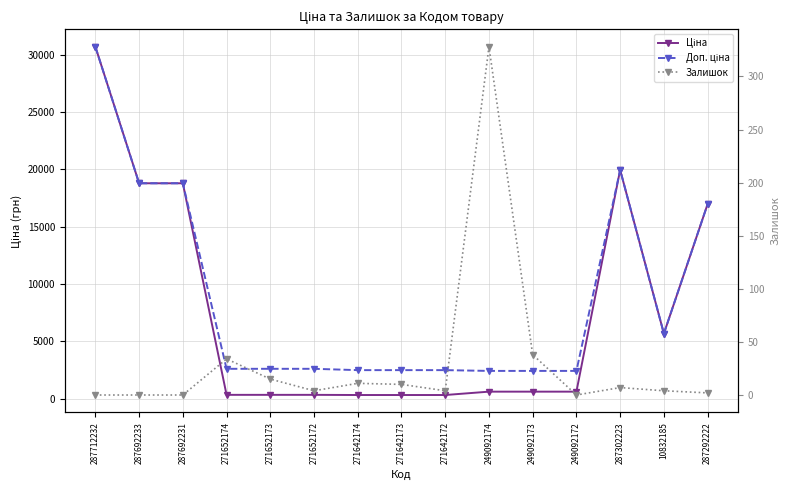

True or false: Ціна and Доп. ціна intersect in this chart.

False